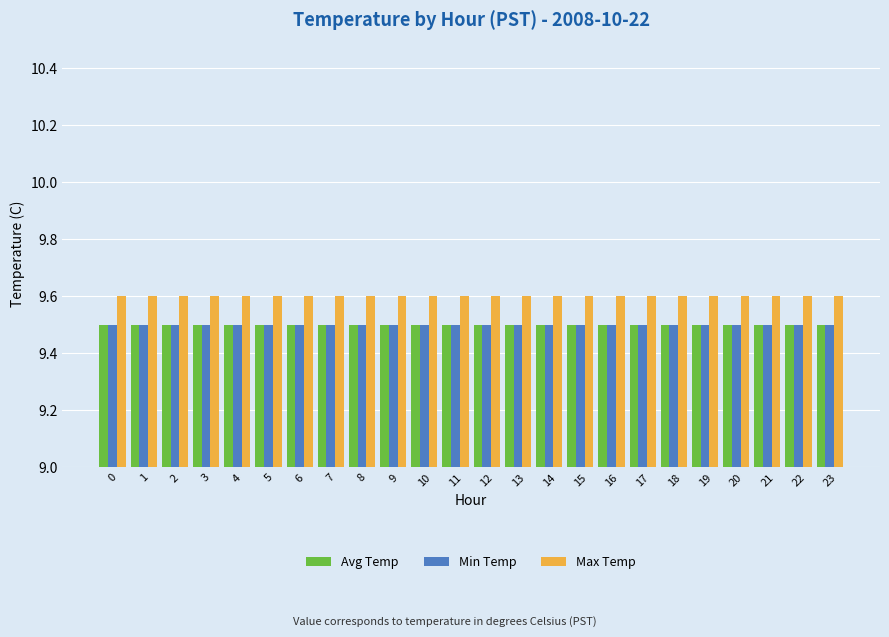

What is the maximum value shown in the chart?

9.6